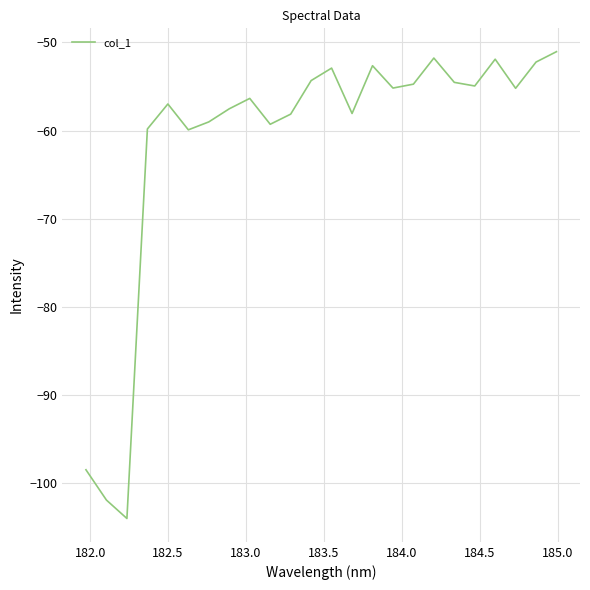

What is the smallest value displayed?

-104.0